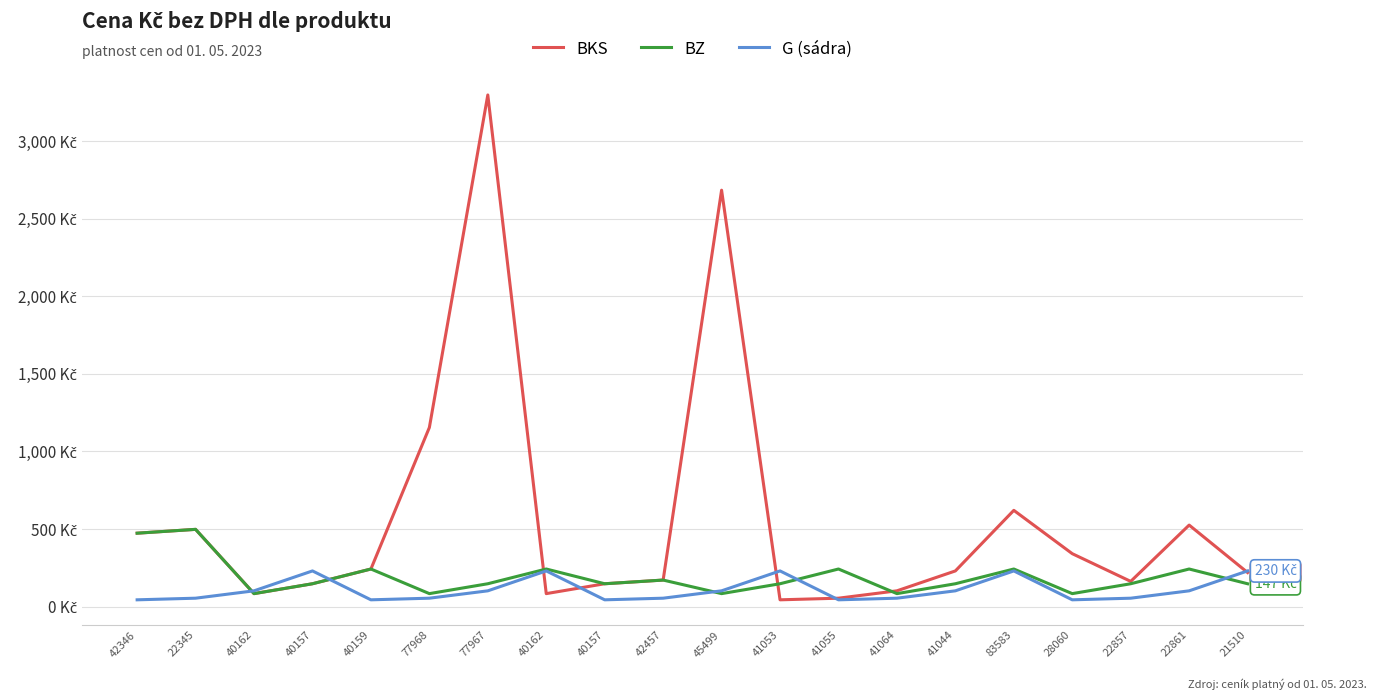

What are all the series names shown in the legend?

BKS, BZ, G (sádra)